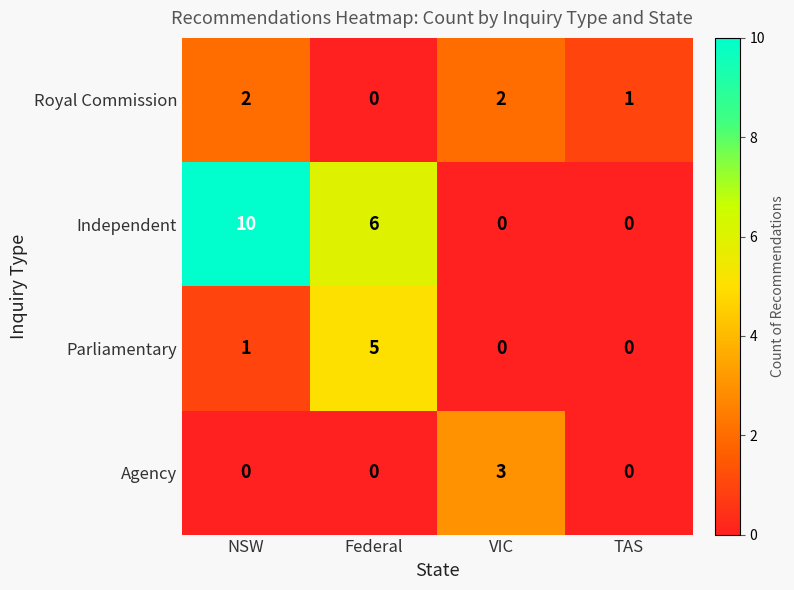

Which series has the largest total across all categories?

Independent